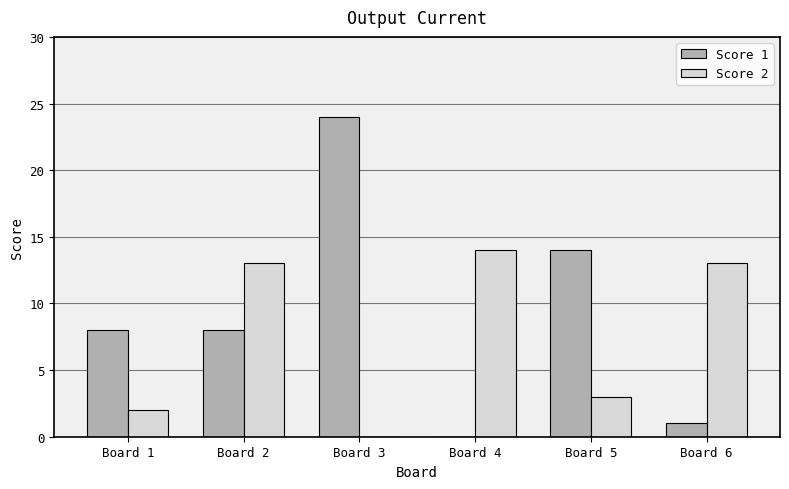

Is the value of Score 2 at Board 4 greater than the value of Score 1 at Board 4?

Yes